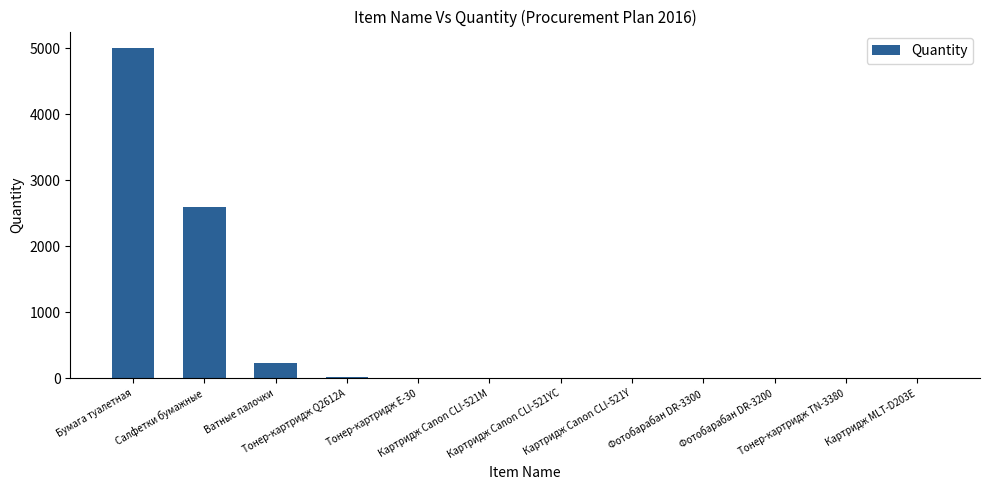

What is the maximum value shown in the chart?

5000